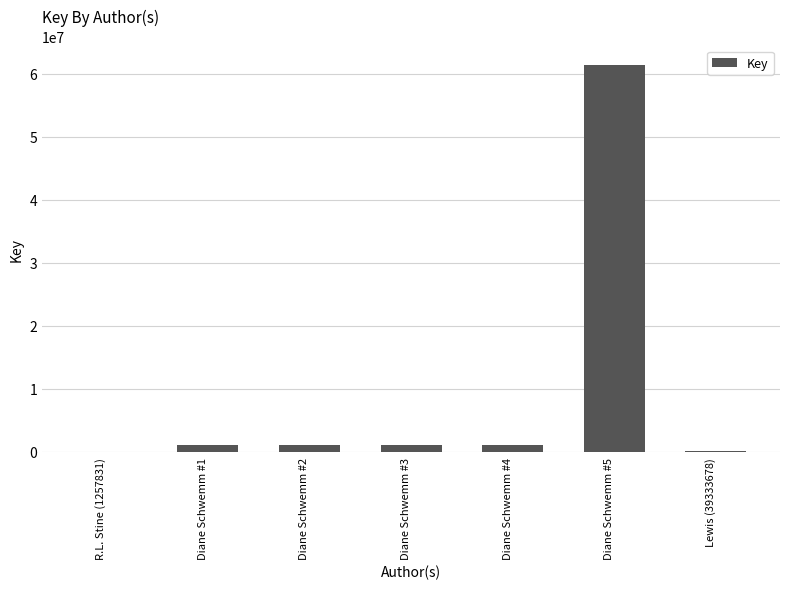

At which category does the chart reach its peak across all series?

Diane Schwemm #5